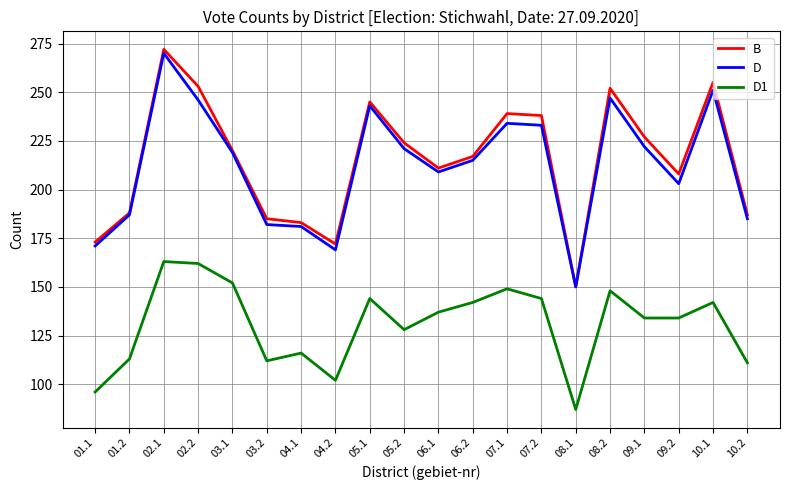

What is the difference between the second highest and minimum values in the D1 series?

75